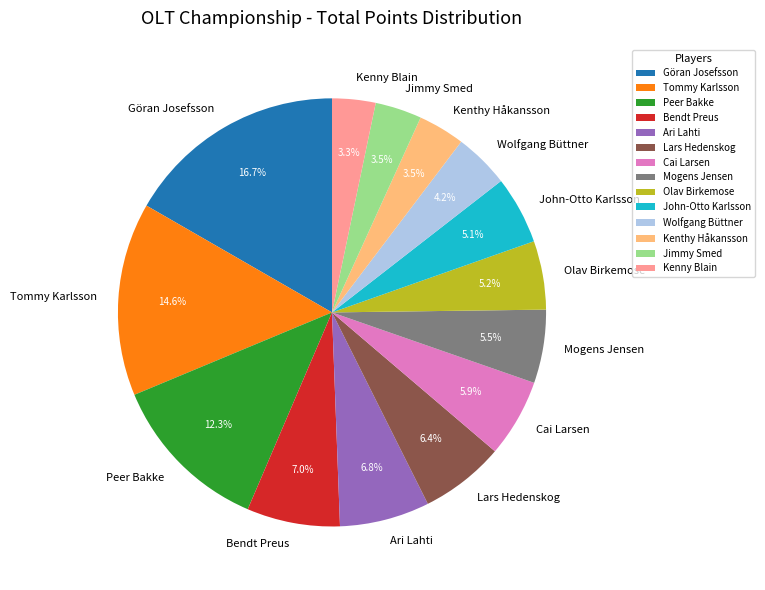

What is the largest slice in the pie chart?

Göran Josefsson